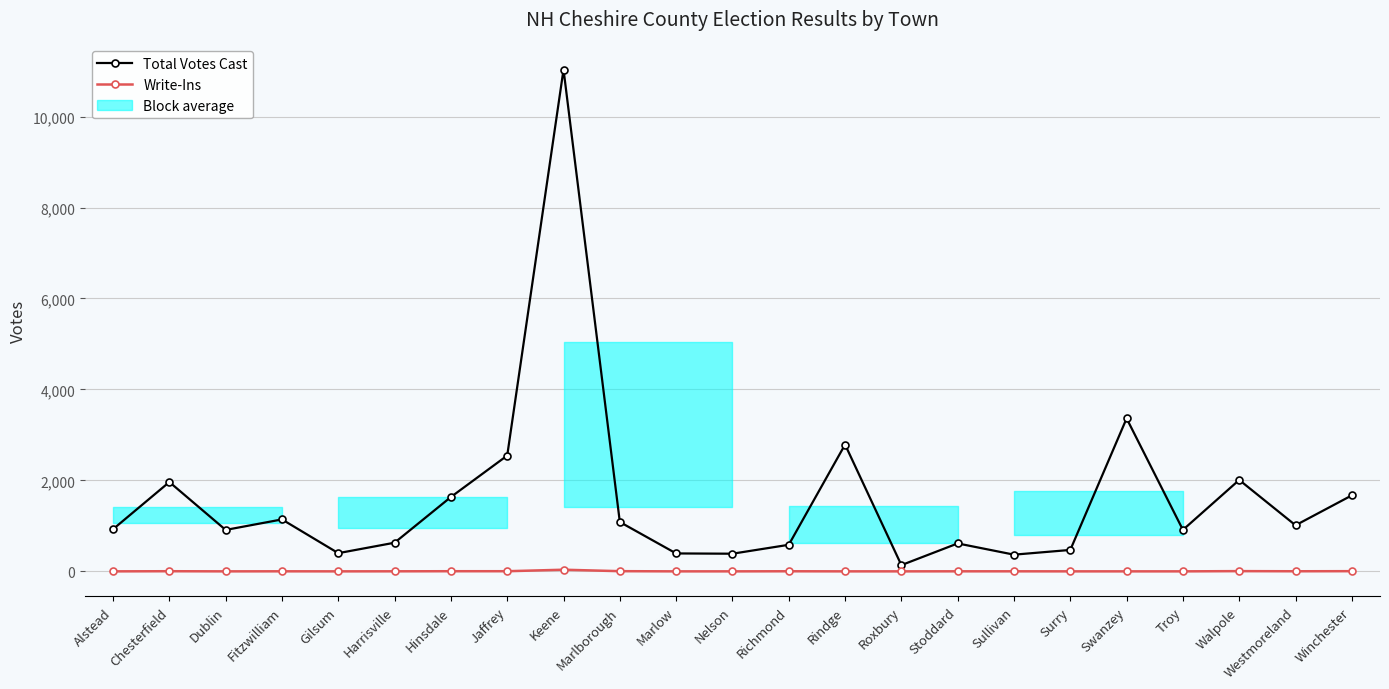

Reading left to right, what are all the values shown in this chart?

Total Votes Cast: Alstead=927	Chesterfield=1964	Dublin=911	Fitzwilliam=1142	Gilsum=400	Harrisville=630	Hinsdale=1635	Jaffrey=2546	Keene=11034	Marlborough=1085	Marlow=394	Nelson=388	Richmond=584	Rindge=2788	Roxbury=137	Stoddard=614	Sullivan=367	Surry=471	Swanzey=3363	Troy=912	Walpole=2010	Westmoreland=1013	Winchester=1671
Write-Ins: Alstead=0	Chesterfield=3	Dublin=0	Fitzwilliam=1	Gilsum=0	Harrisville=1	Hinsdale=3	Jaffrey=3	Keene=36	Marlborough=4	Marlow=0	Nelson=0	Richmond=2	Rindge=0	Roxbury=0	Stoddard=1	Sullivan=1	Surry=0	Swanzey=0	Troy=0	Walpole=5	Westmoreland=2	Winchester=4